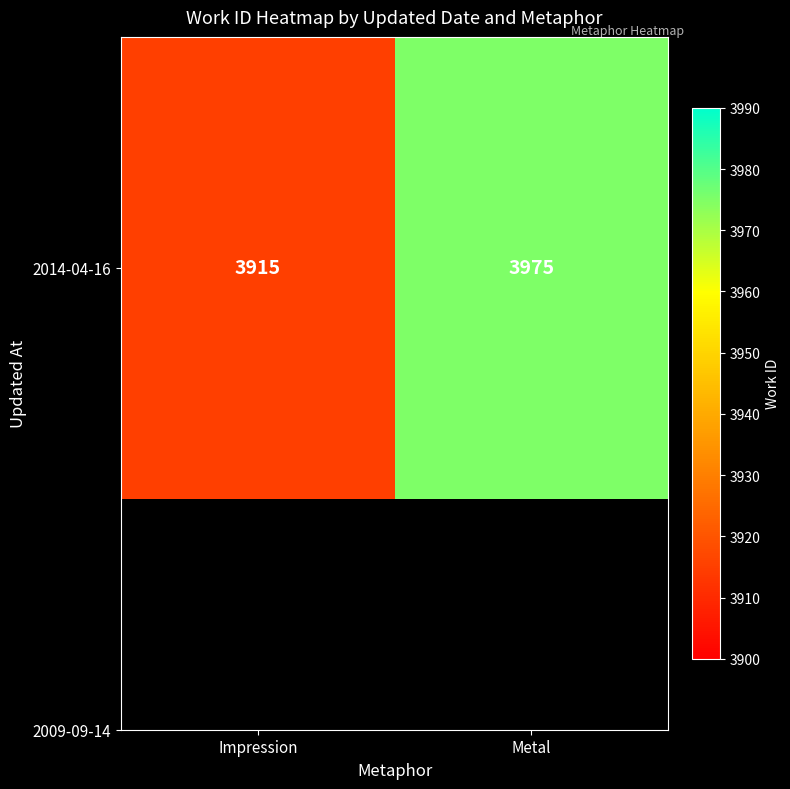

True or false: the data shows 2224 at Impression.

False